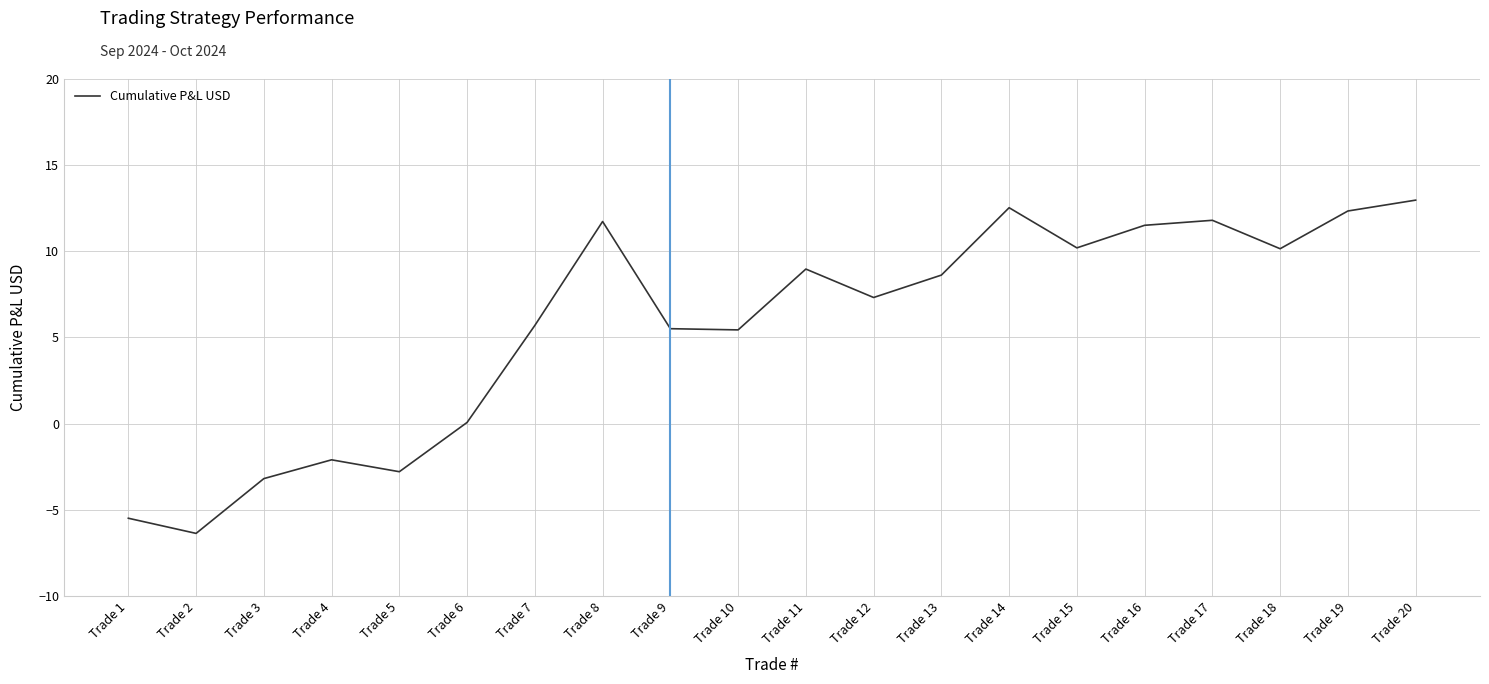

What value does the data have at Trade 18?

10.2